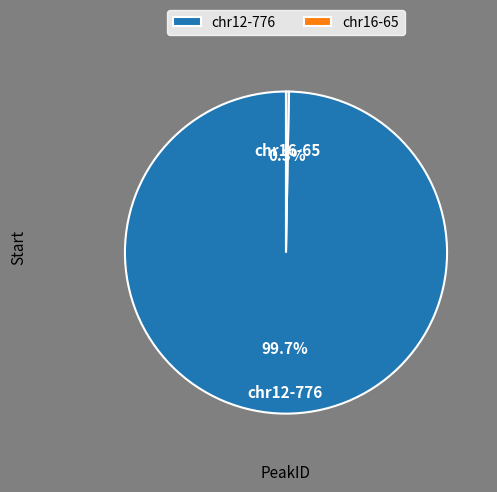

True or false: chr16-65 accounts for 0% of the total.

True